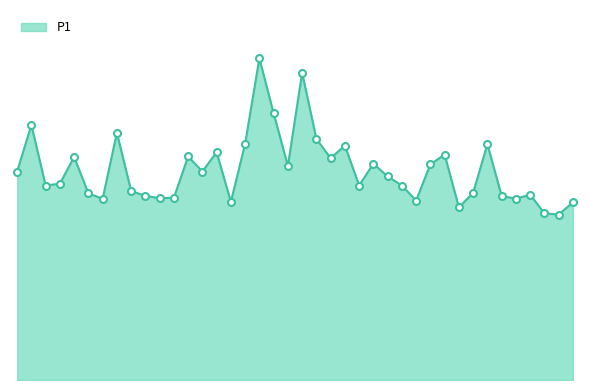

What is the smallest value displayed?

9.1